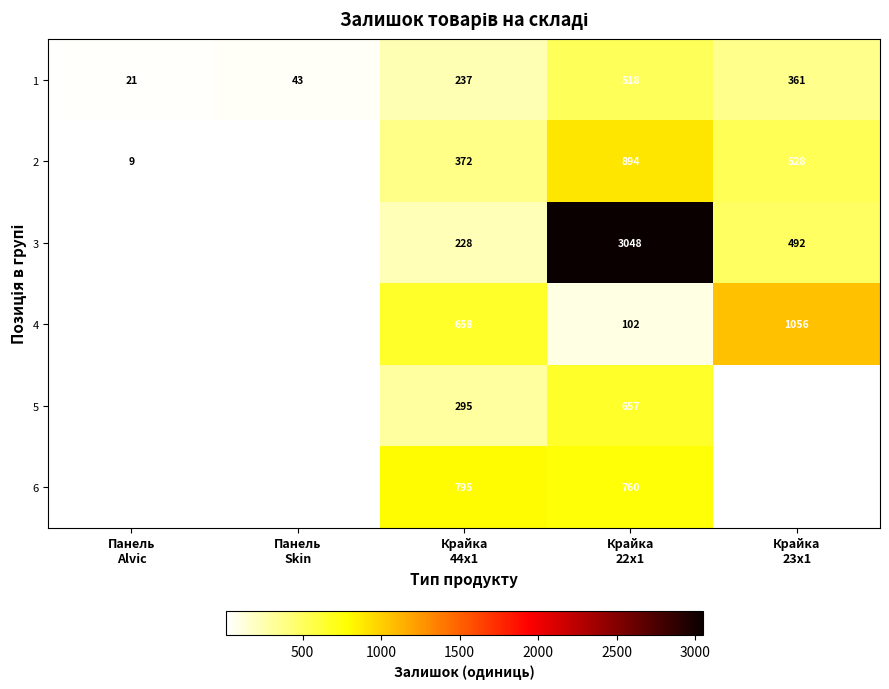

Rank the series at Панель Alvic from lowest to highest value.

2, 3, 4, 5, 6, 1